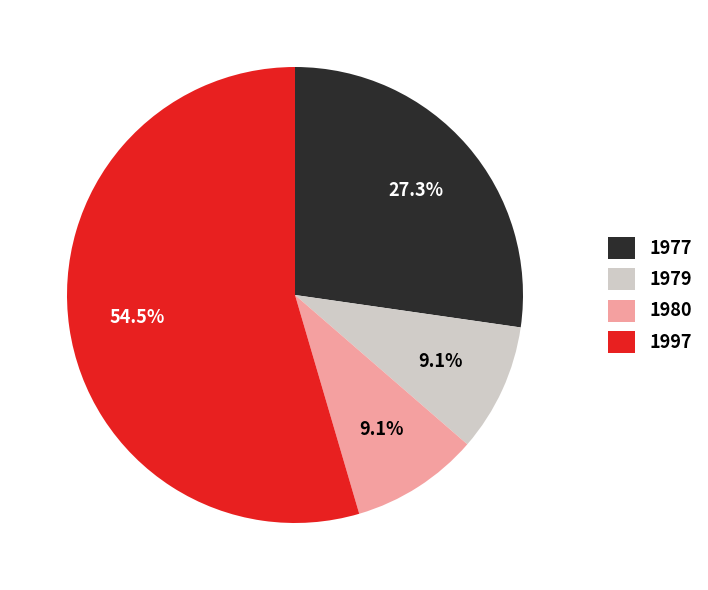

What is the majority slice?

1997